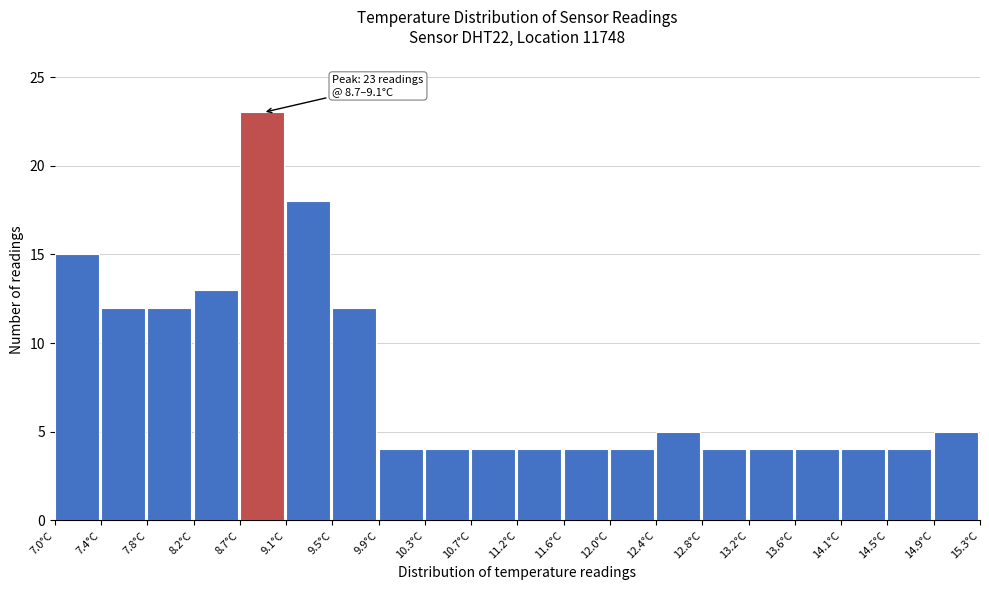

Over which range of the x-axis is the bar tallest?

8.660 to 9.075